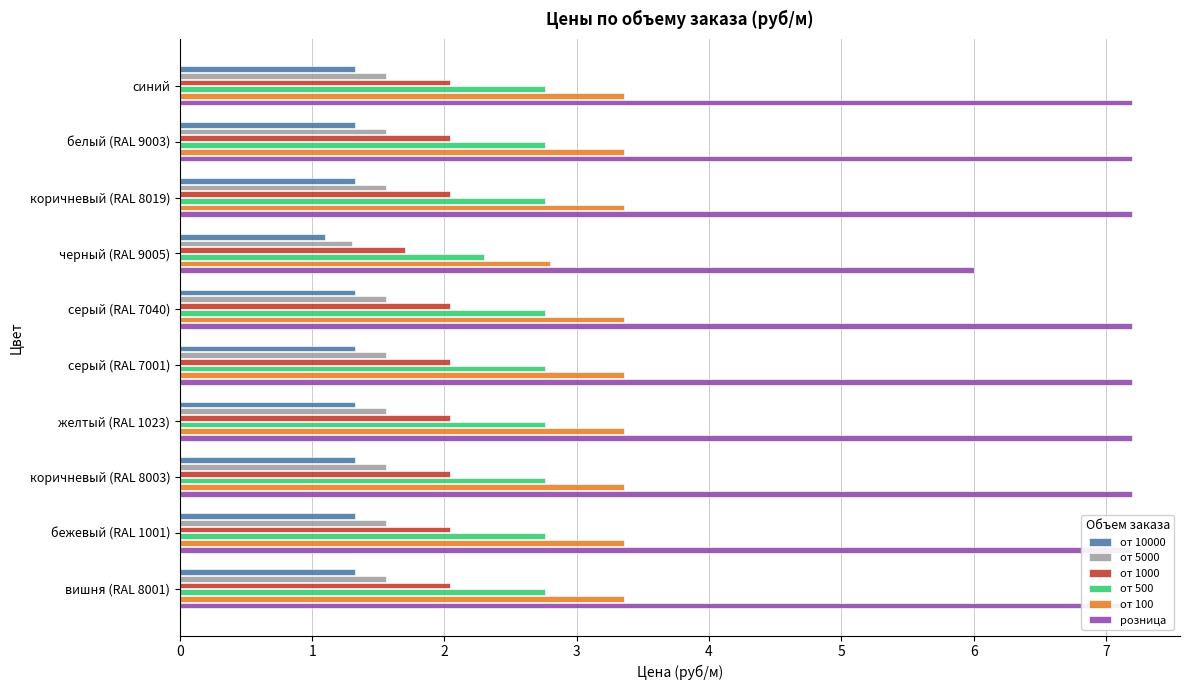

The от 500 series shows 2.8 at 9. True or false?

True